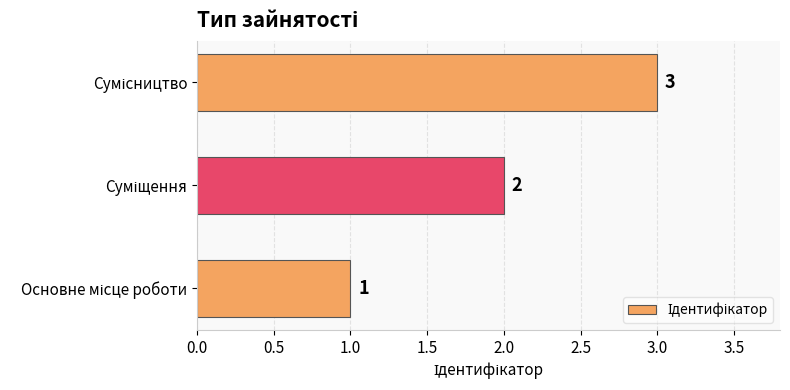

What is the sum of all values?

6